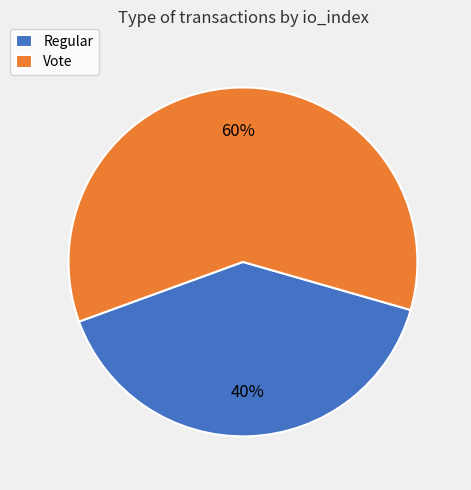

What is the majority slice?

Vote